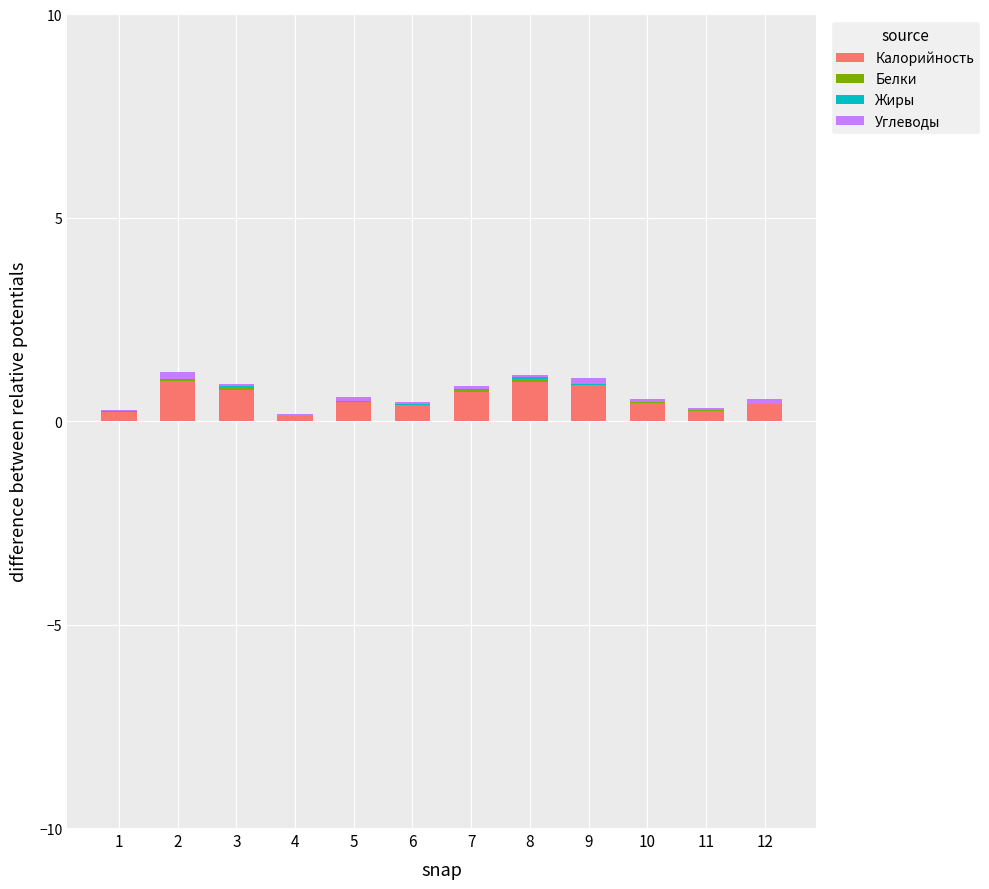

Are the bars horizontal?

No